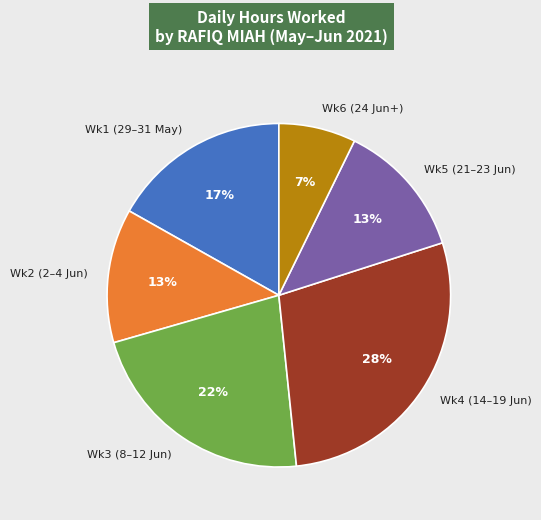

To the nearest percent, what portion does Wk3 (8–12 Jun) represent?

22%